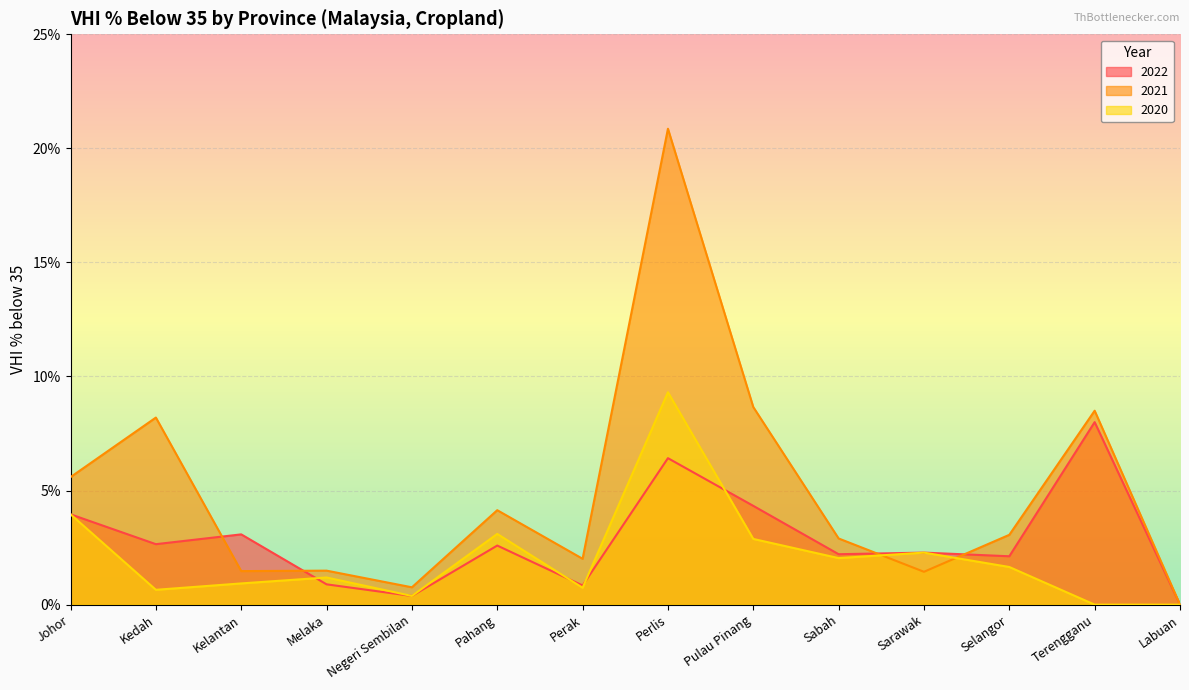

At Johor, list the series in order from smallest to largest.

2022, 2020, 2021